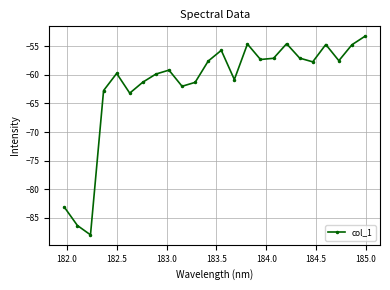

What is the sum of all values?

-1479.6